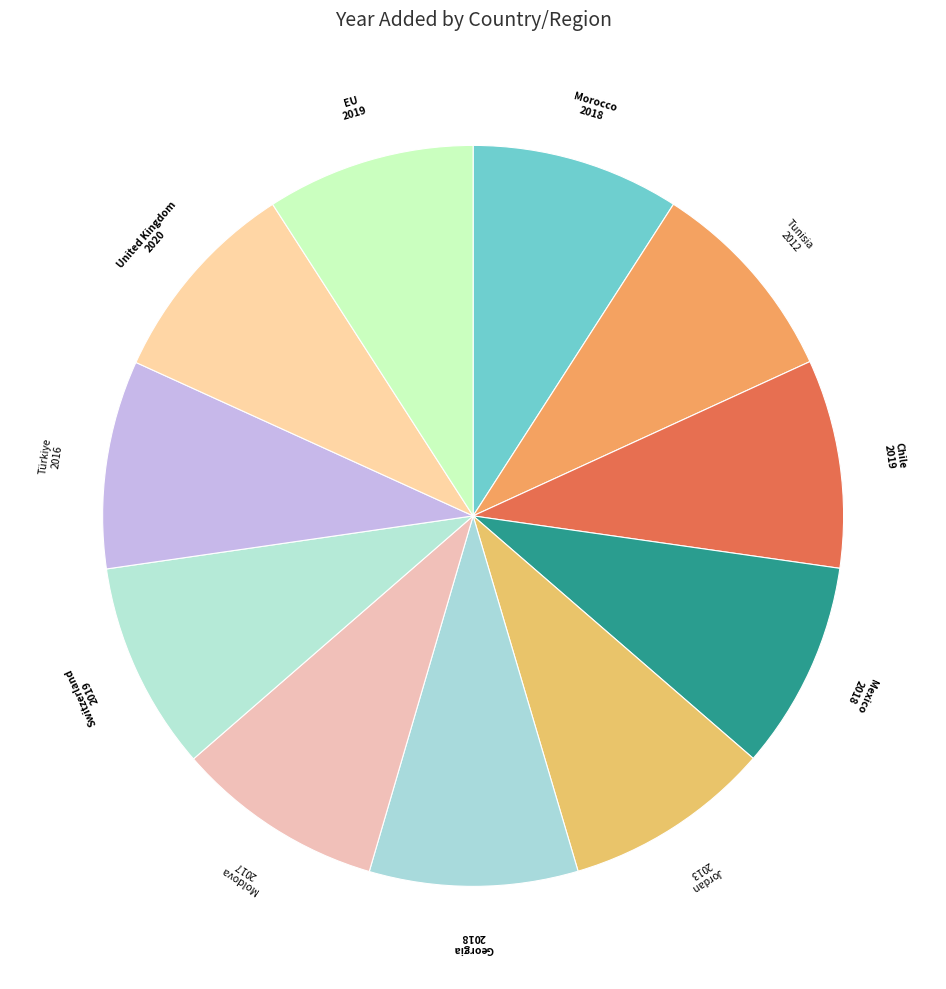

Rank the categories by value from lowest to highest.

Tunisia, Jordan, Türkiye, Moldova, Morocco, Mexico, Georgia, Chile, Switzerland, EU, United Kingdom